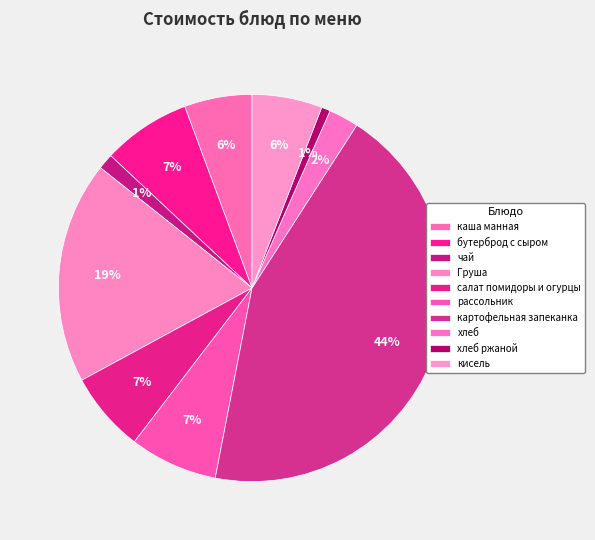

Is it true that бутерброд с сыром is 7% of the pie?

True